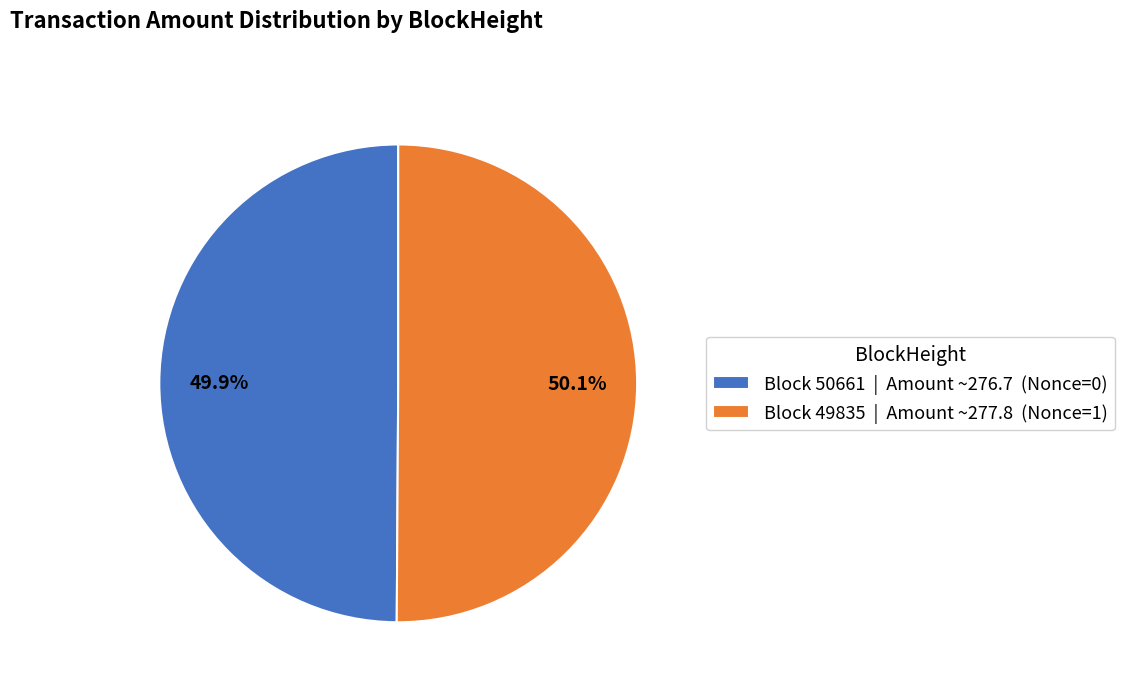

Combined, what portion of the pie is Block 49835 | Amount ~277.8 (Nonce=1) and Block 50661 | Amount ~276.7 (Nonce=0)?

100.0%